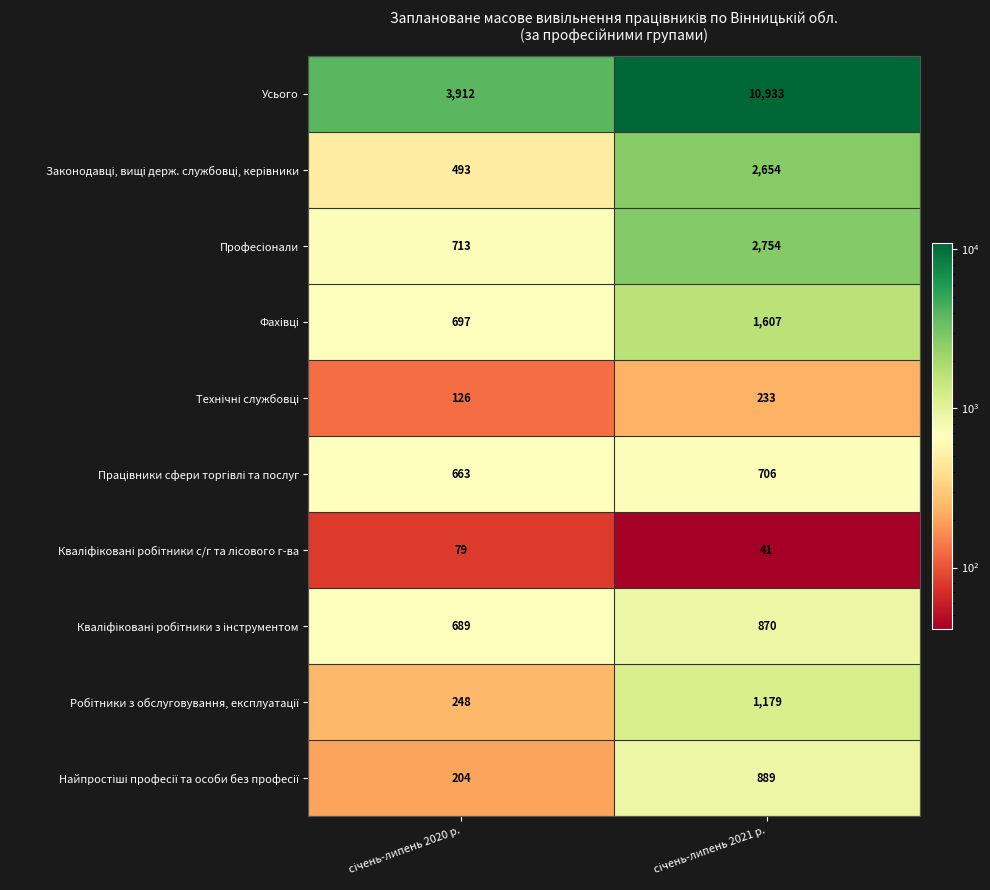

Which series has the largest range (max minus min)?

Усього